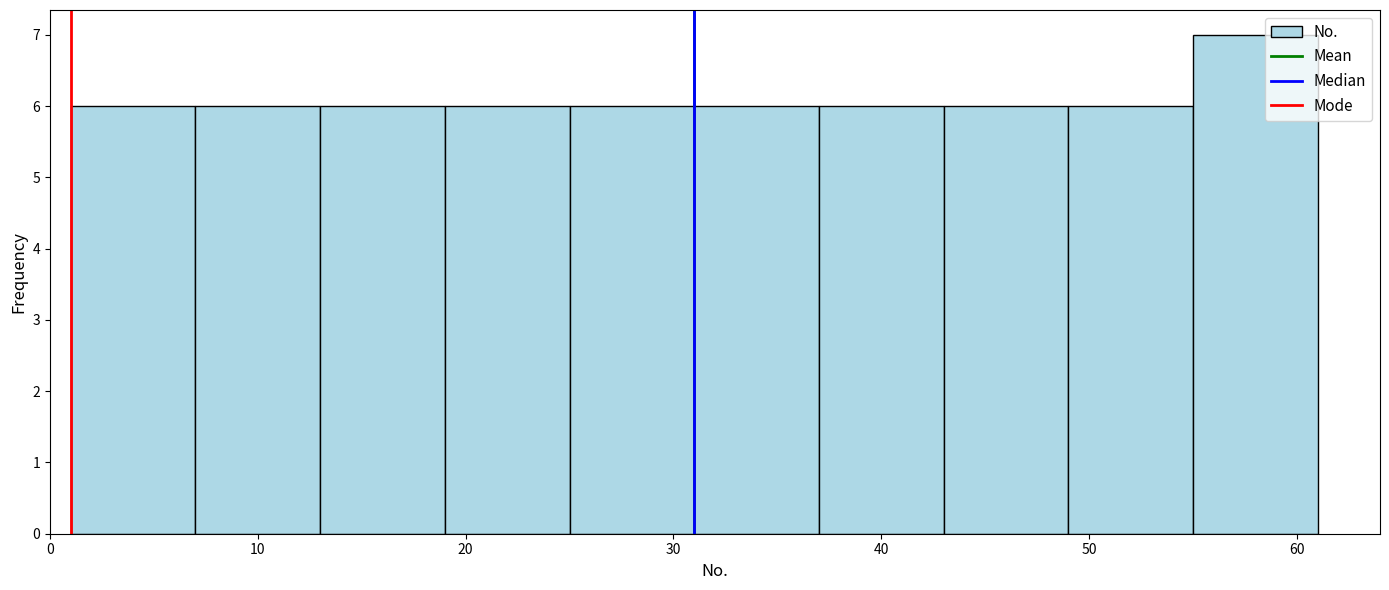

Reading left to right, list every bar in this chart as the range it spans on the x-axis followed by its height. The values are not printed on the chart, so give them approximately, as read against the axis.

1 to 7: 6
7 to 13: 6
13 to 19: 6
19 to 25: 6
25 to 31: 6
31 to 37: 6
37 to 43: 6
43 to 49: 6
49 to 55: 6
55 to 61: 7